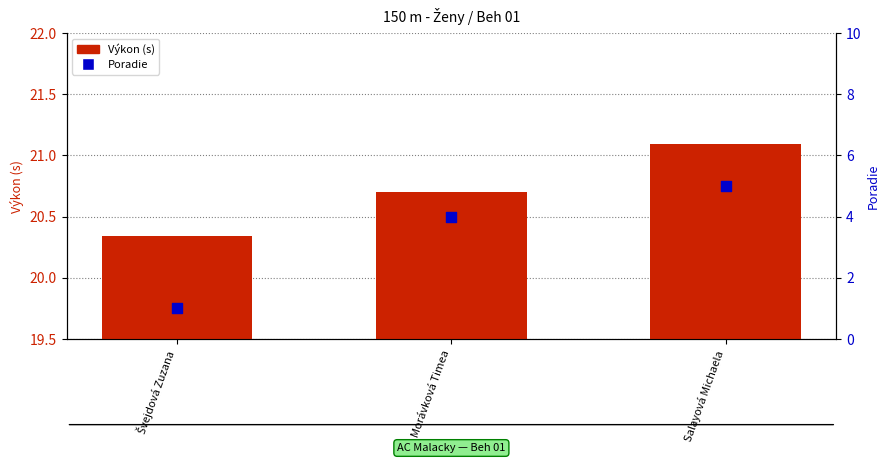

Which series contains the lowest Y value?

Poradie